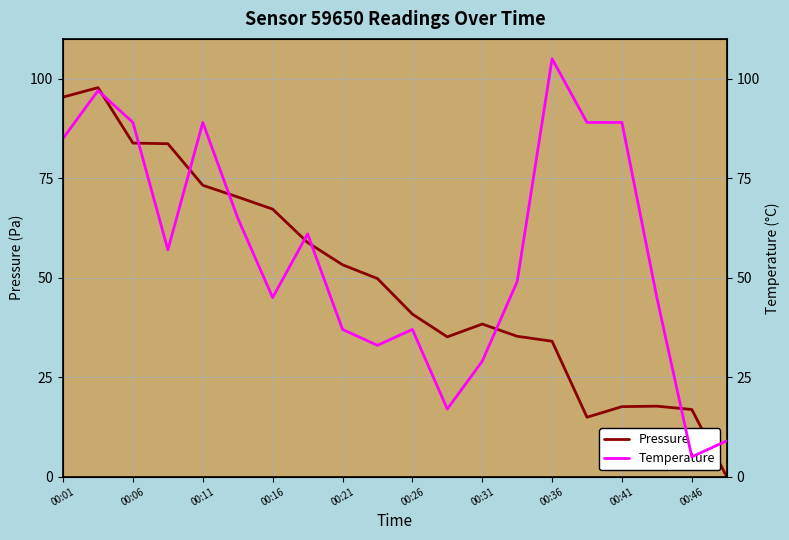

Which series changed the most between 00:26 and 00:46?

temperature